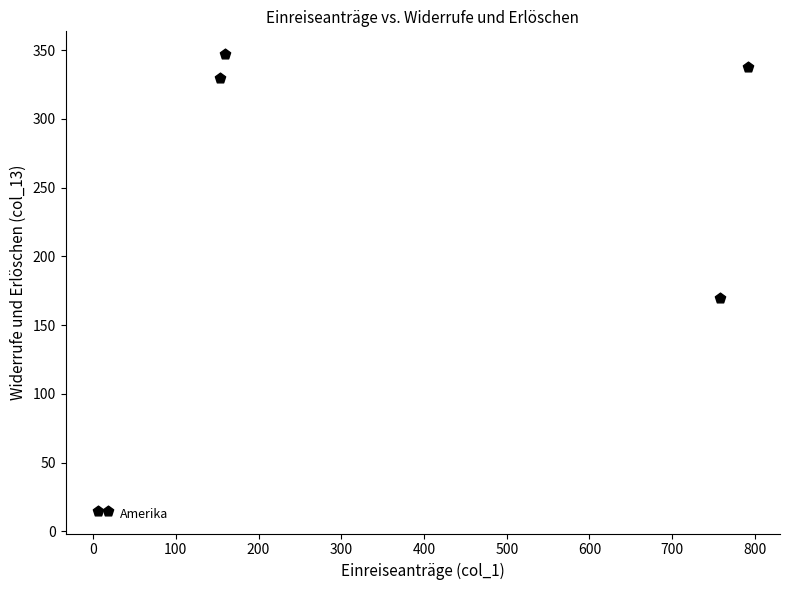

What is the average X value?

314